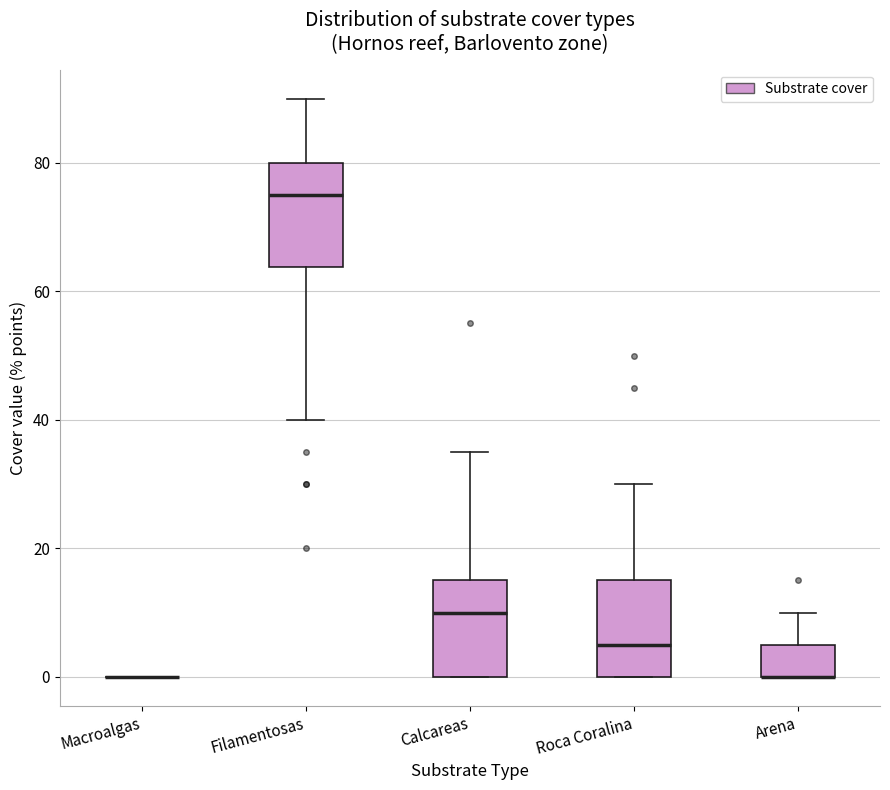

Reading left to right, read every box against the y-axis: the position of its median line, the range the box covers, and the ends of its whiskers. The values are not printed on the chart, so give them approximately, as read against the axis.

Macroalgas: box collapsed to a line at 0, whiskers 0 to 0
Filamentosas: median 76, box 64 to 80, whiskers 40 to 90
Calcareas: median 10, box 0 to 16, whiskers 0 to 36
Roca Coralina: median 6, box 0 to 16, whiskers 0 to 30
Arena: median 0 (drawn on the box's lower edge), box 0 to 6, whiskers 0 to 10